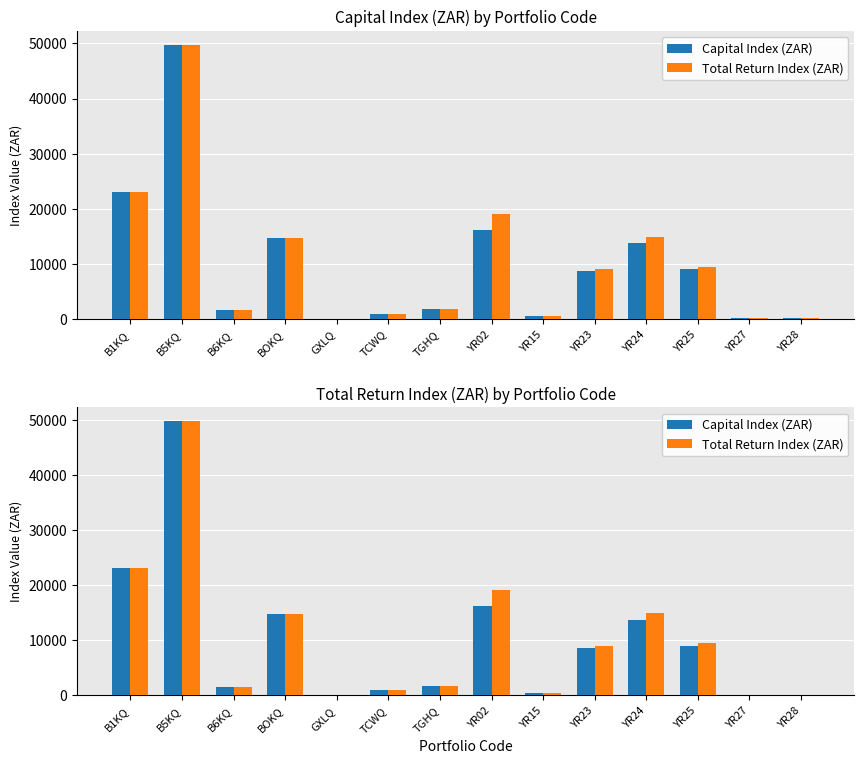

How many values in the Total Return Index (ZAR) series exceed 9046?

7